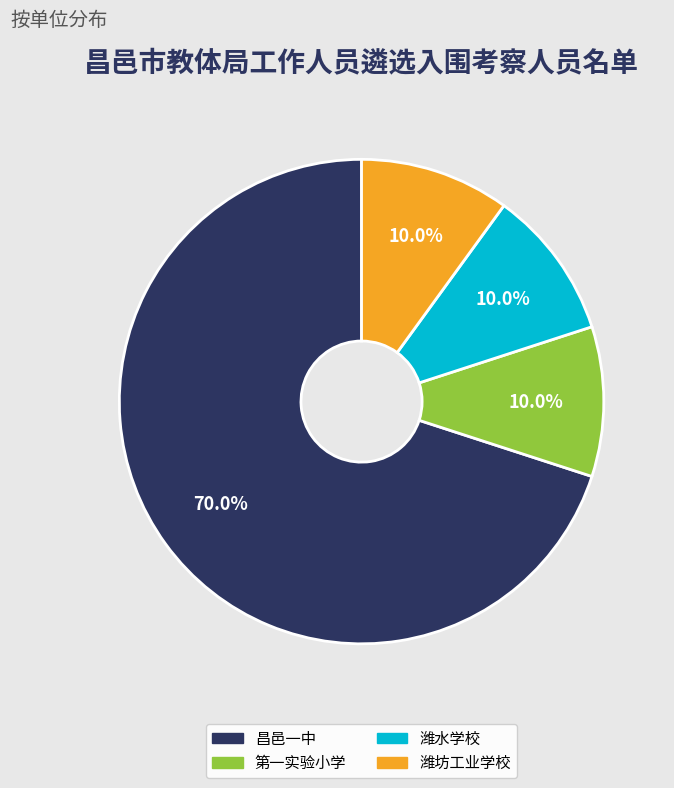

What is the largest slice in the pie chart?

昌邑一中